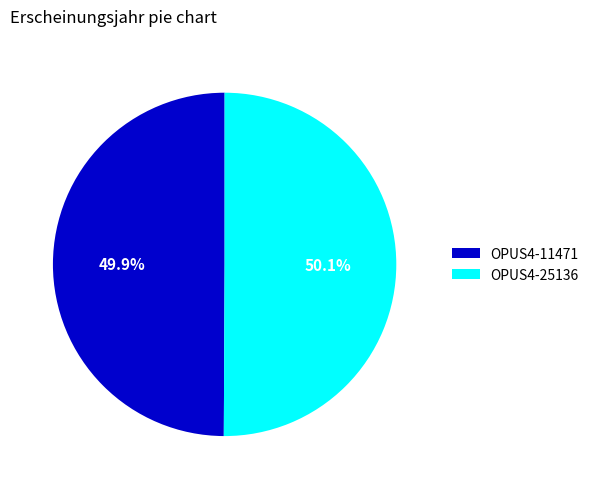

How many segments does this pie chart have?

2